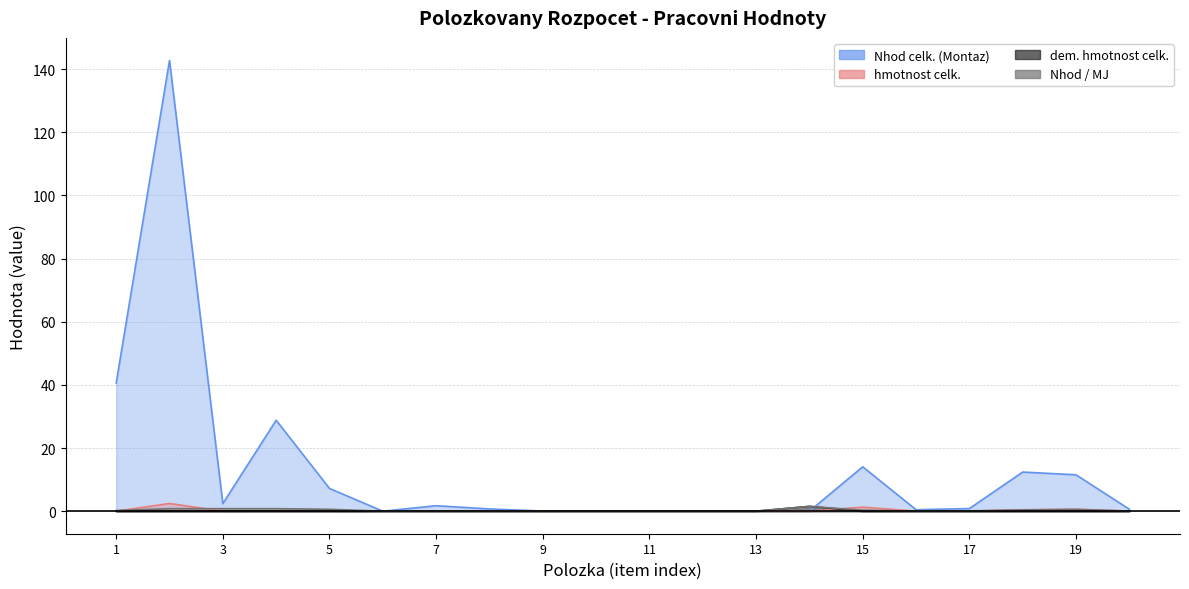

True or false: Nhod / MJ has a value of 0.0 at 9.

False